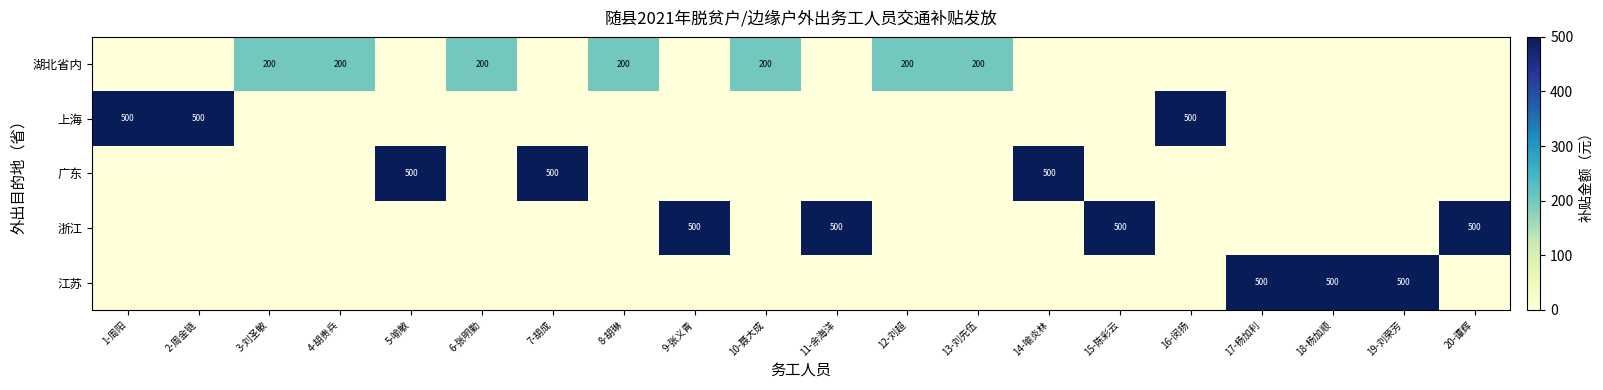

The 湖北省内 series shows 292 at 6-张明勤. True or false?

False